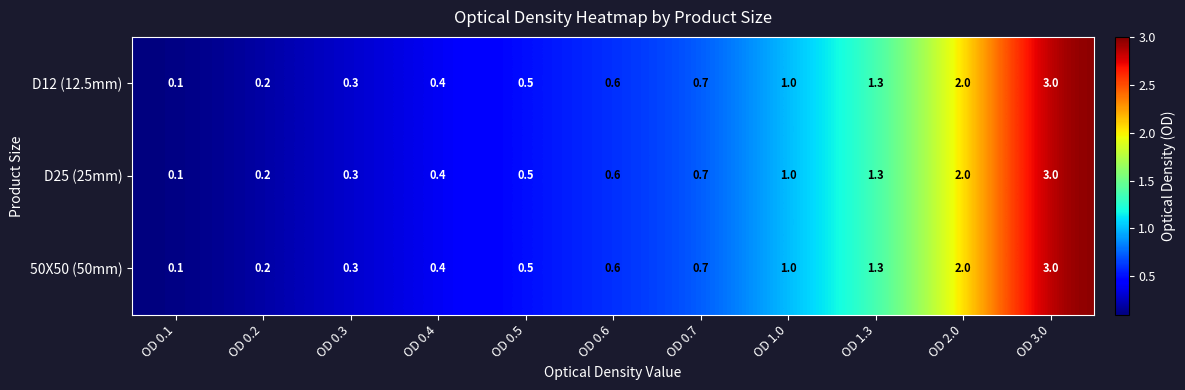

Which category has the highest value across all series?

OD 3.0